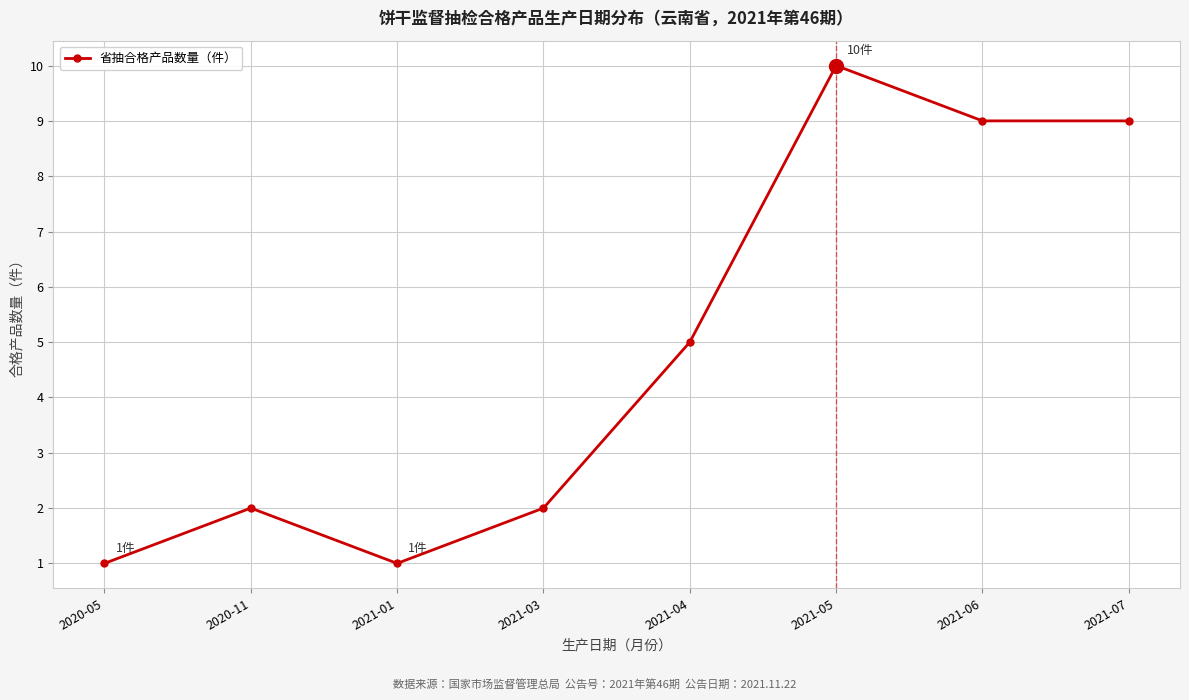

Between 2021-05 and 2020-11, which is larger?

2021-05